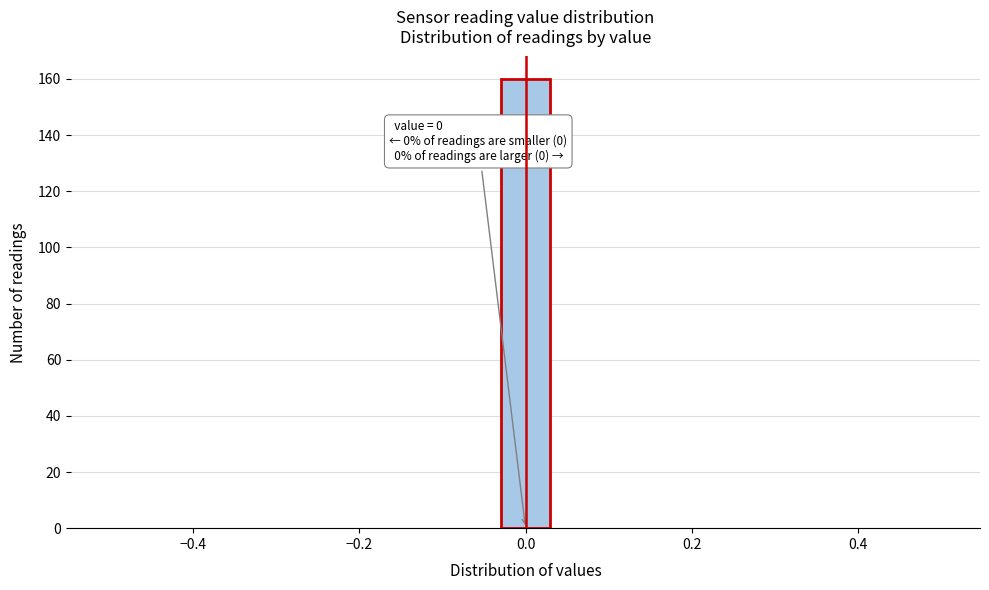

Read against the x-axis, roughly where is the centre of the tallest bar?

0.00